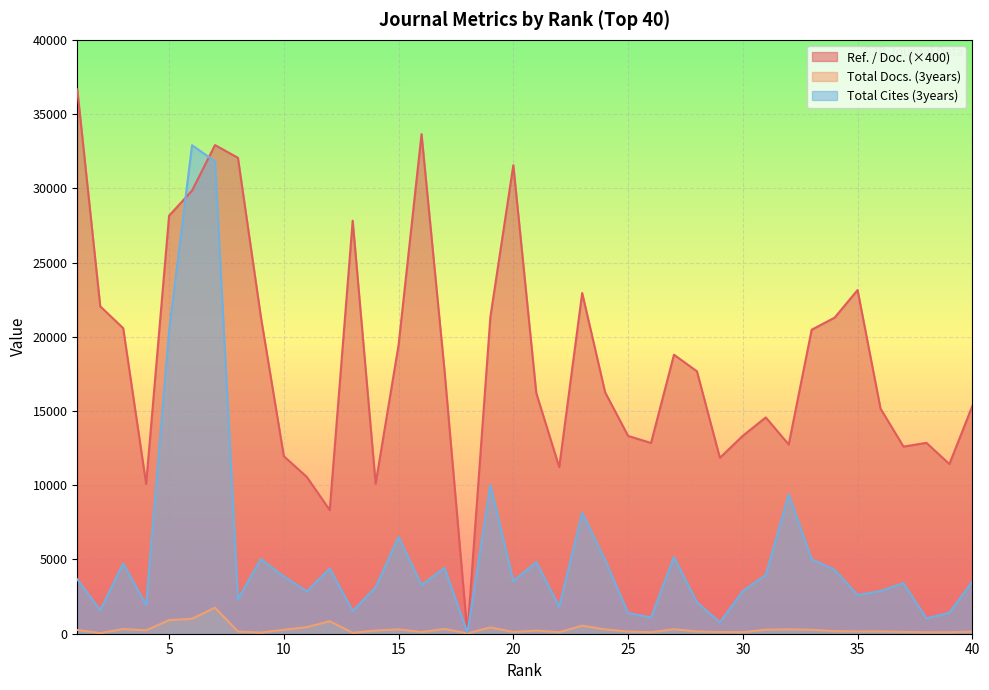

What is the maximum value for Total Docs. (3years)?

1755.0